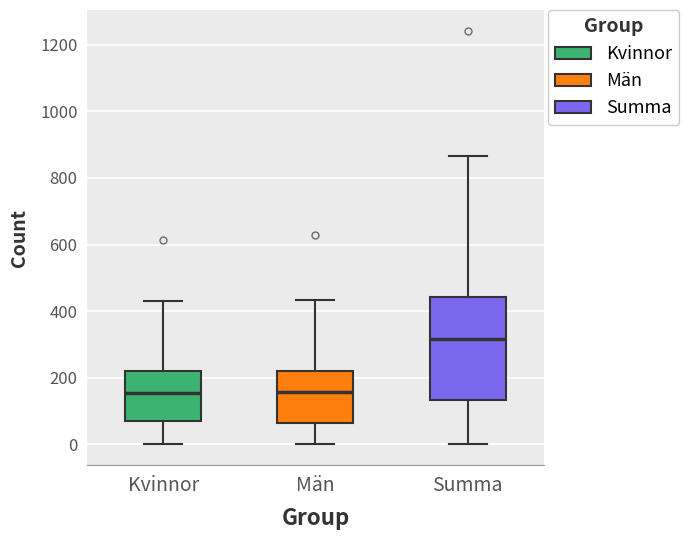

Which box is the tallest, from its lower edge to its upper edge?

Summa